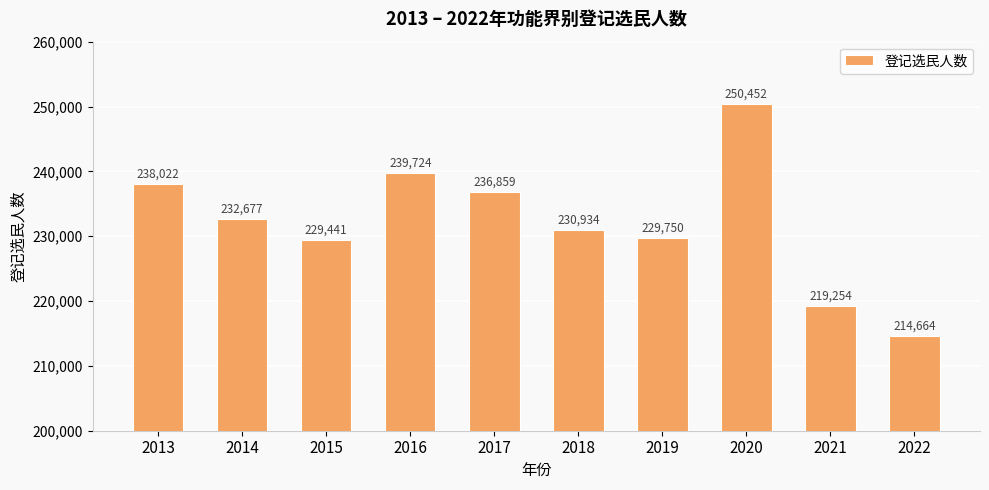

What is the change in value from 2018 to 2022?

-16270